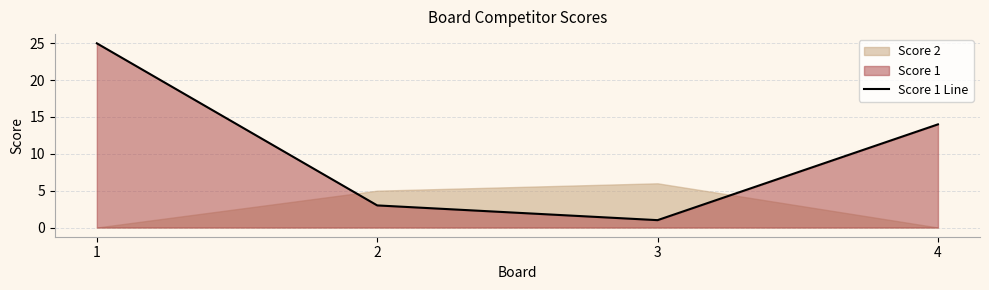

Where is the data nearest to the value 13?

4